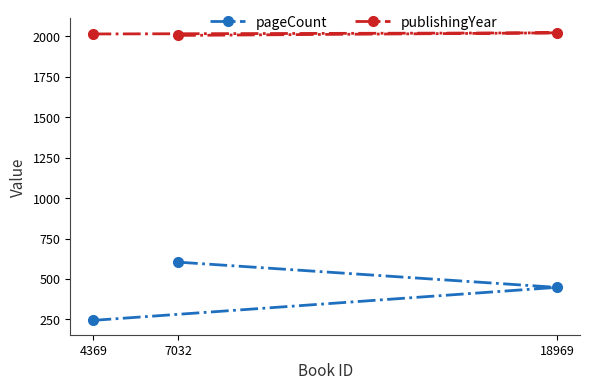

The value of pageCount at 7032 is 604. True or false?

True